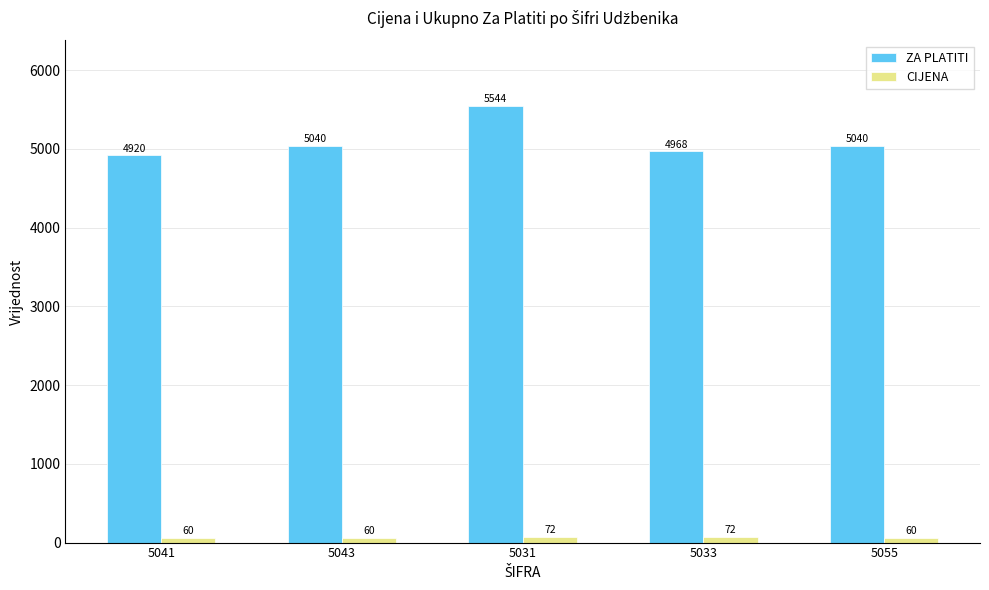

What is the label of the 2nd bar from the left?

5043